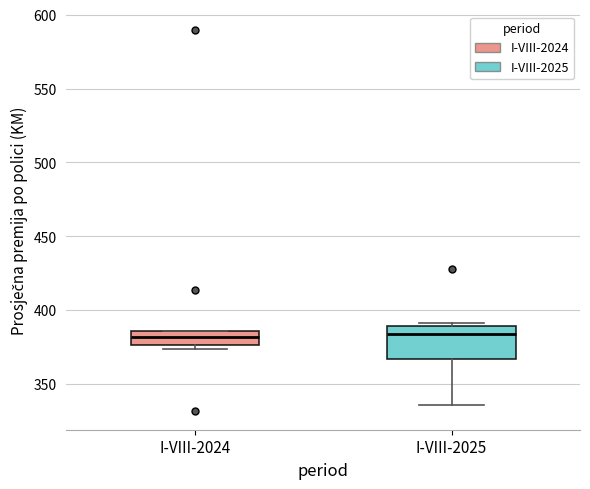

Reading left to right, transcribe this box plot: for each box, give where its median line is, the range the box spans, and where its two whiskers end, as read against the y-axis. The values are not printed on the chart, so give them approximately, as read against the axis.

I-VIII-2024: median 380, box 375 to 385, whiskers 375 (just below the box's lower edge) to 385
I-VIII-2025: median 385, box 365 to 390, whiskers 335 to 390 (just above the box's upper edge)